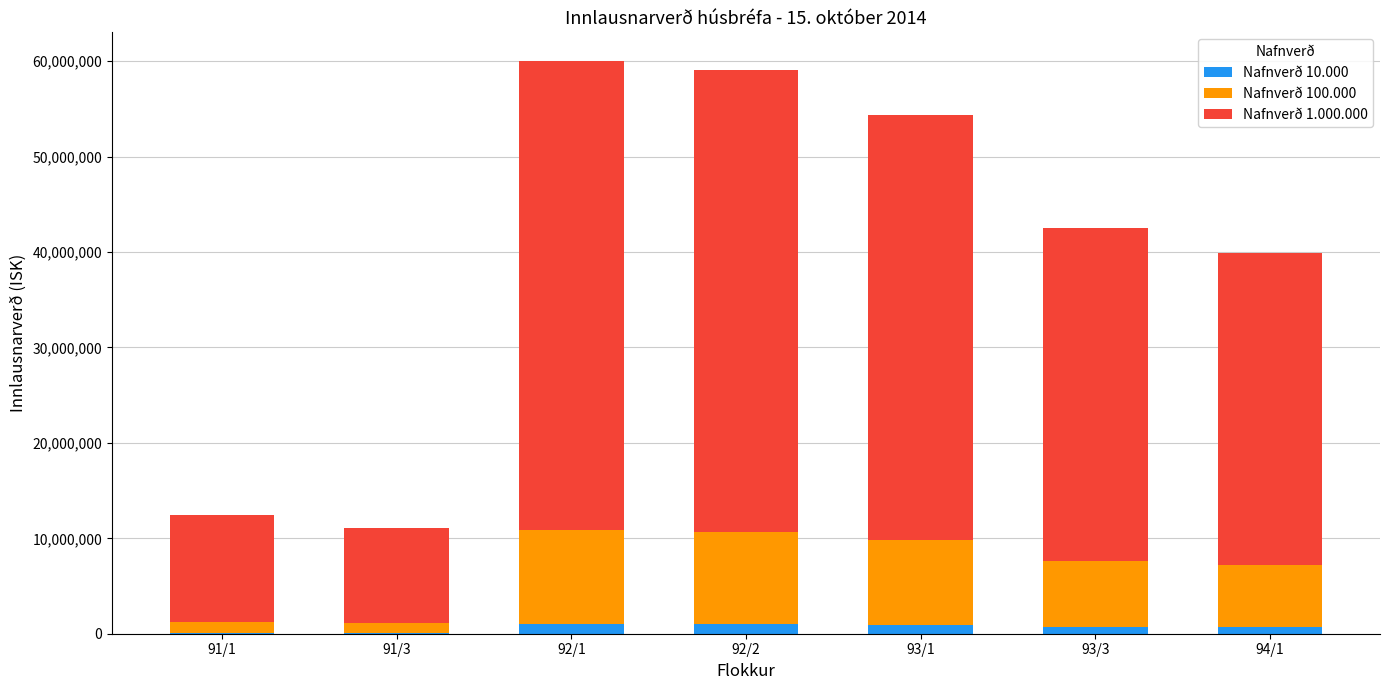

What is the minimum value for Nafnverð 10.000?

99907